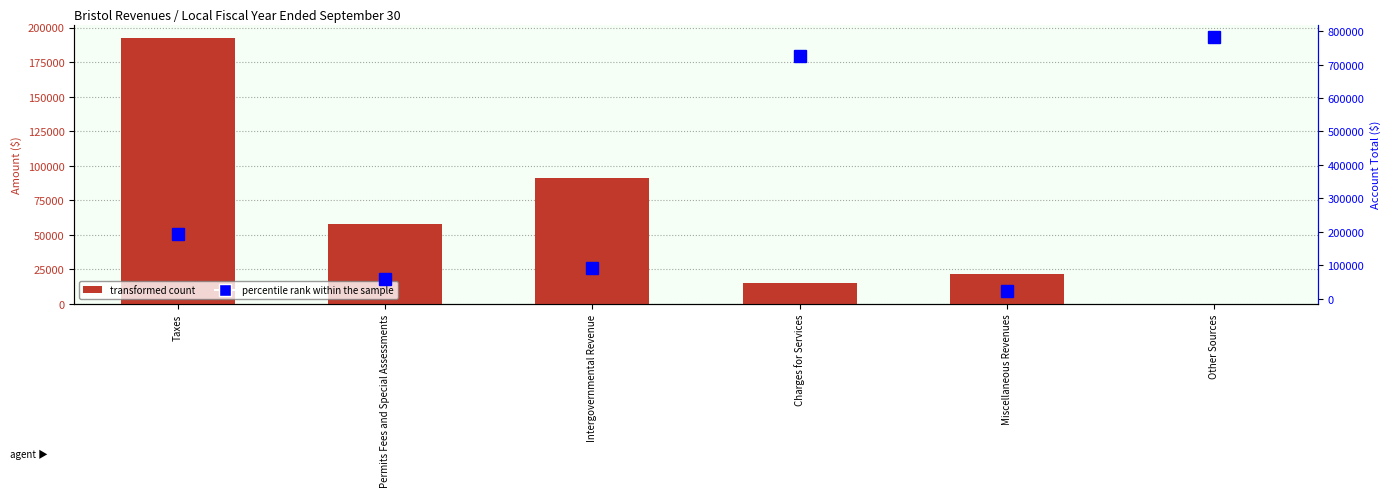

Which series has the widest spread of values?

Account Total